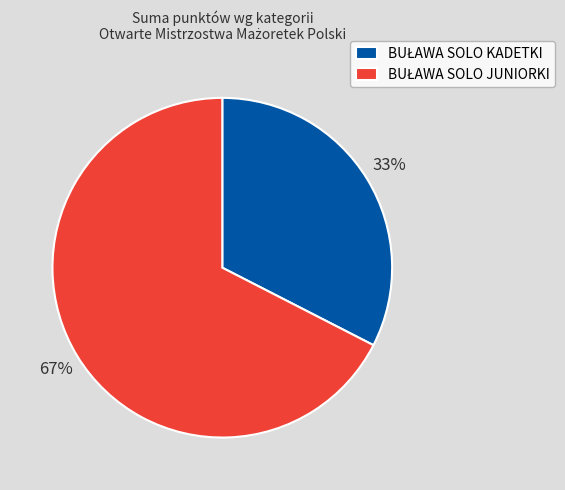

To the nearest percent, what is the average slice percentage?

50%